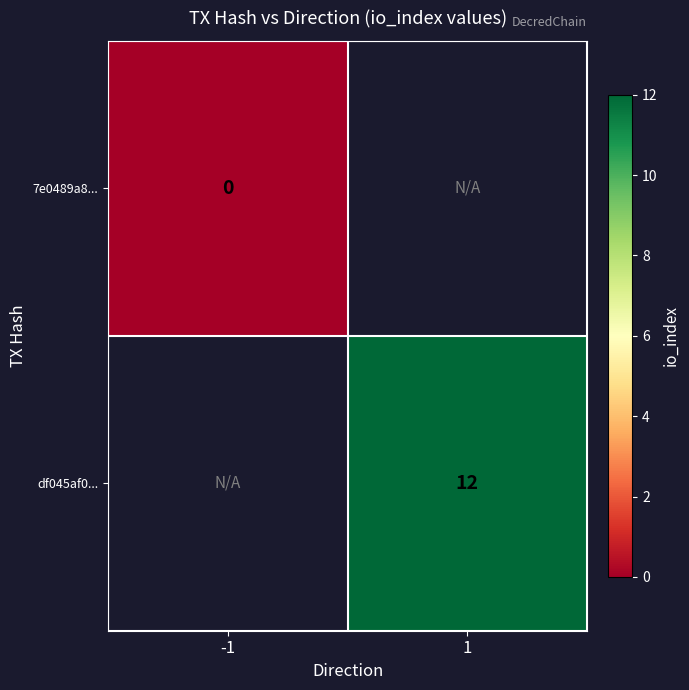

At how many categories does at least one series exceed 5?

1